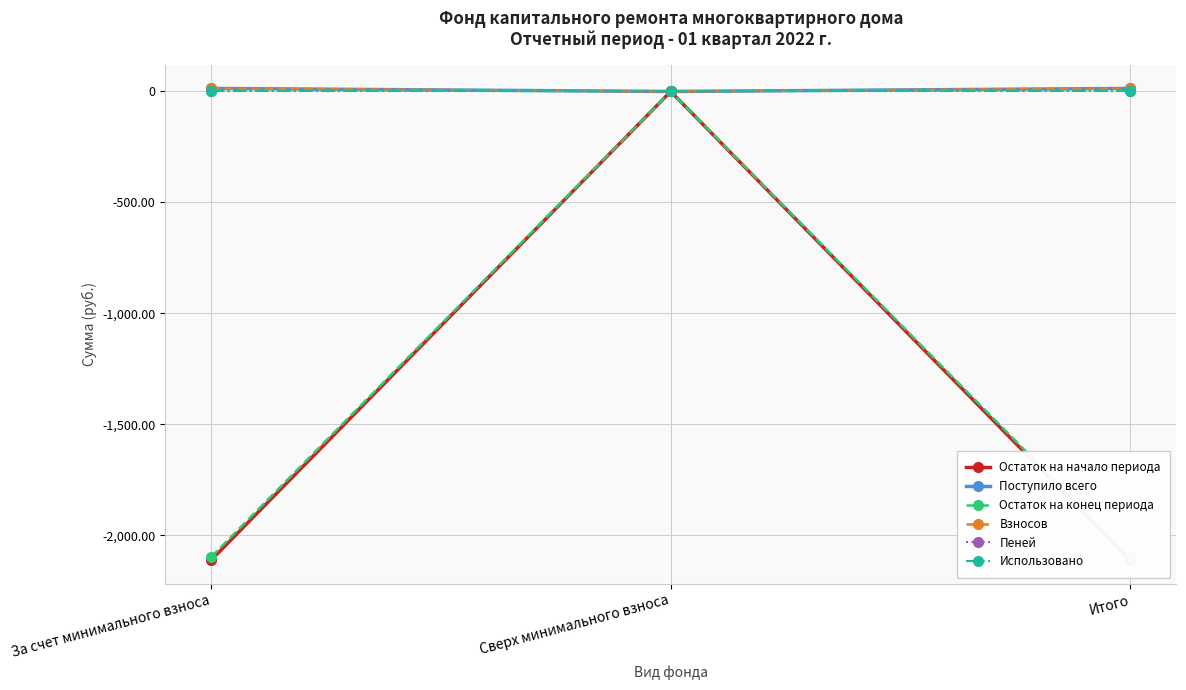

Read the Поступило всего value at Итого.

13.8